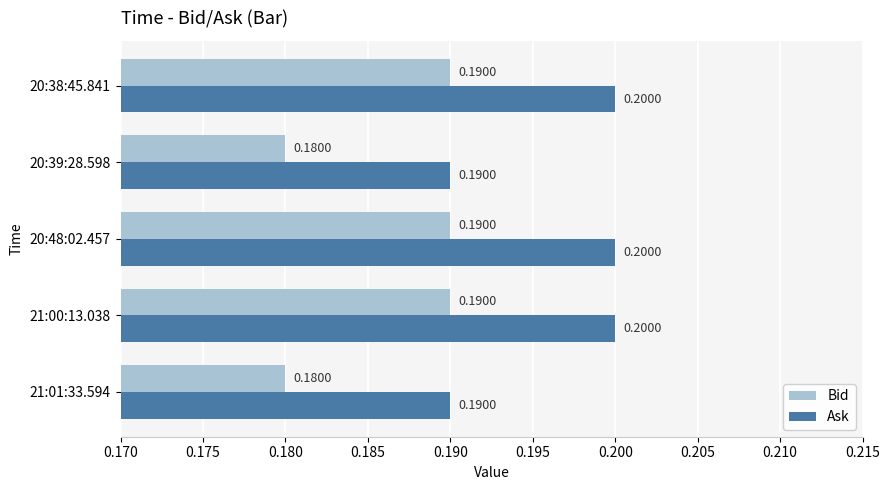

What is the total value across all series at 20:38:45.841?

0.4